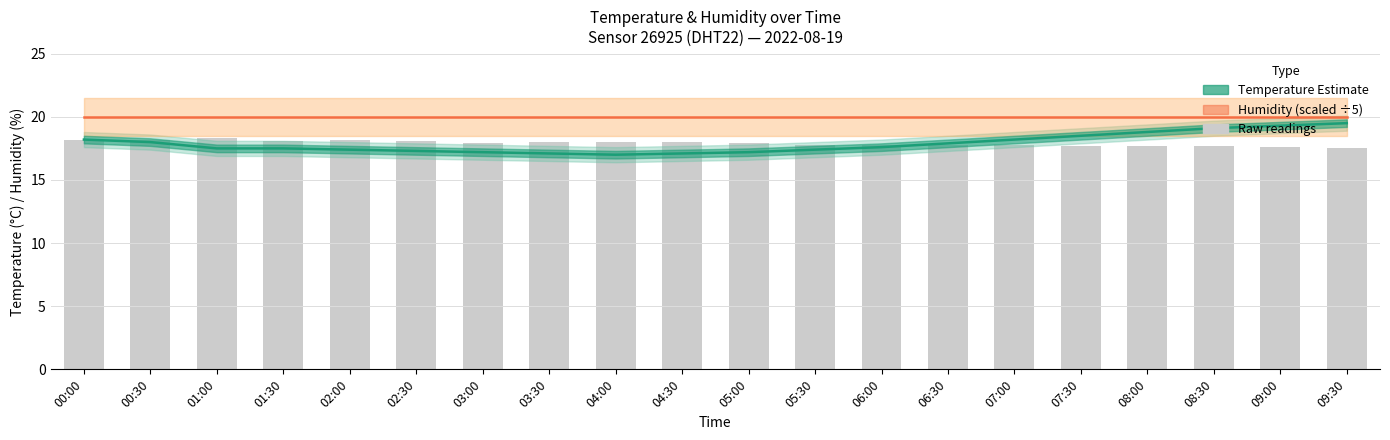

At which category does the chart reach its peak across all series?

00:00